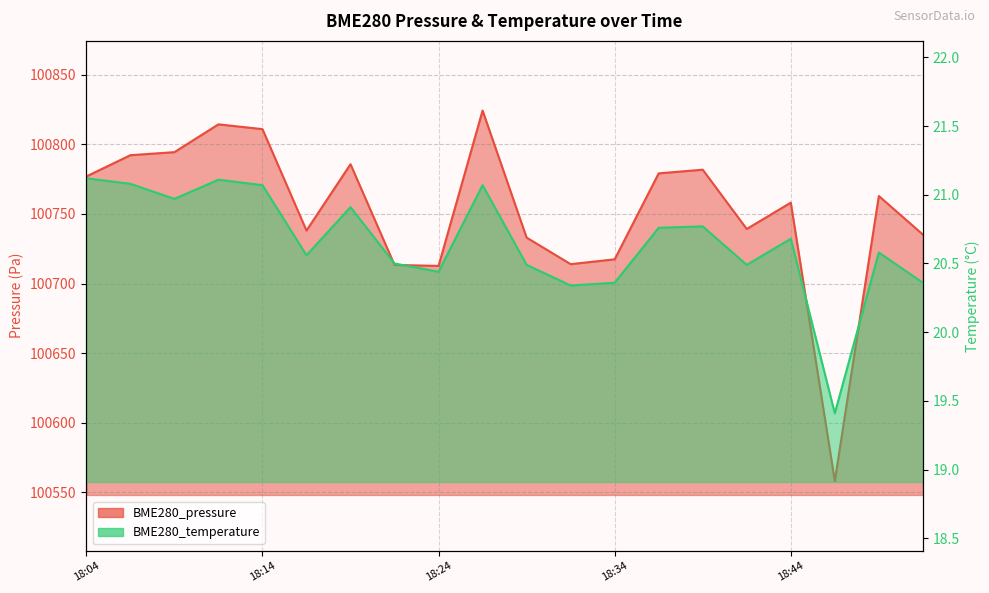

Reading left to right, list all the values displayed in this chart.

BME280_pressure: 18:04=100776.9	18:07=100792.1	18:09=100794.3	18:12=100814.3	18:14=100810.8	18:17=100738.0	18:19=100785.7	18:22=100713.3	18:24=100712.7	18:27=100824.2	18:30=100733.0	18:32=100713.9	18:34=100717.4	18:37=100779.1	18:39=100781.7	18:42=100739.2	18:44=100758.1	18:47=100558.2	18:49=100762.8	18:52=100735.2
BME280_temperature: 18:04=21.1	18:07=21.1	18:09=21.0	18:12=21.1	18:14=21.1	18:17=20.6	18:19=20.9	18:22=20.5	18:24=20.4	18:27=21.1	18:30=20.5	18:32=20.3	18:34=20.4	18:37=20.8	18:39=20.8	18:42=20.5	18:44=20.7	18:47=19.4	18:49=20.6	18:52=20.4